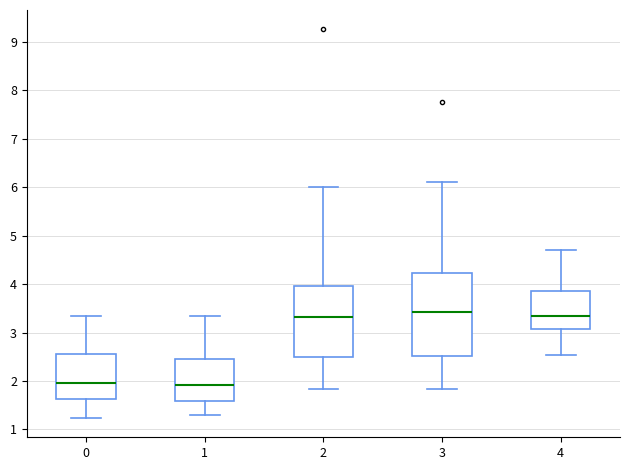

Where is the lower edge of the box at x = 4 on the y-axis? The values are not printed on the chart, so give them approximately, as read against the axis.

3.1